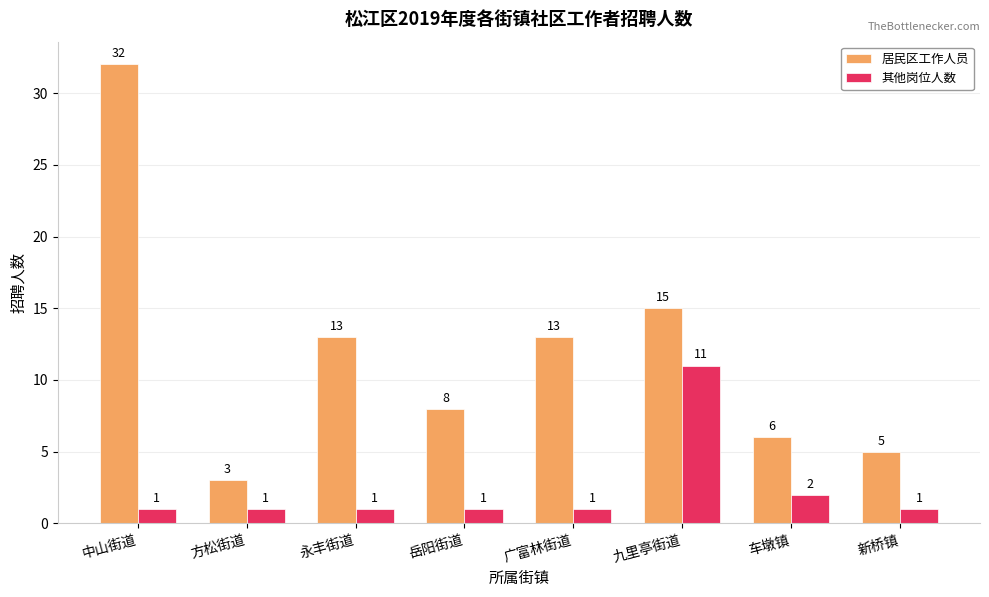

What is the highest value of the 居民区工作人员 series?

32